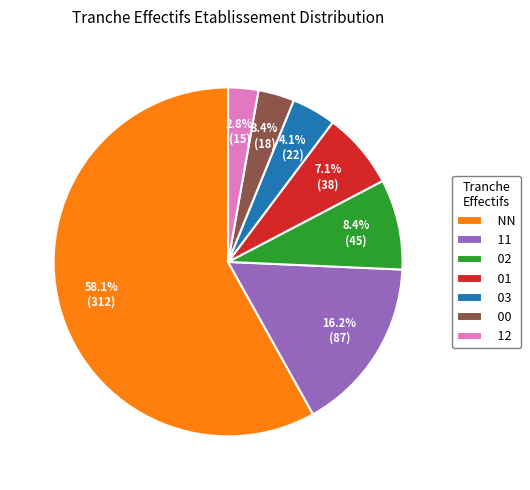

Count the number of slices in the pie.

7